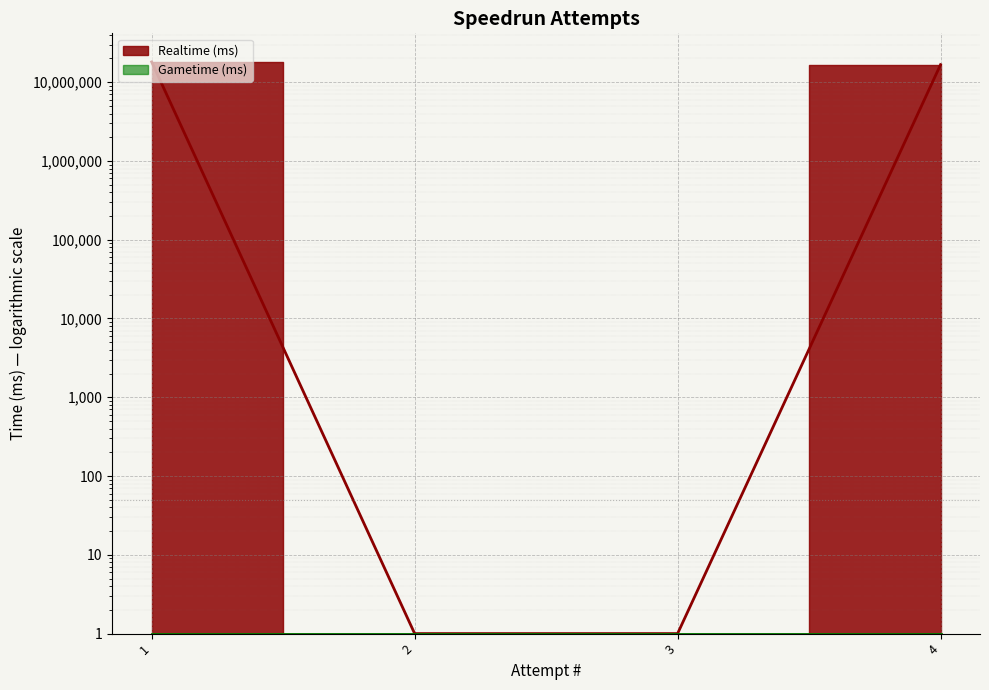

Between 3 and 4, which is larger?

4